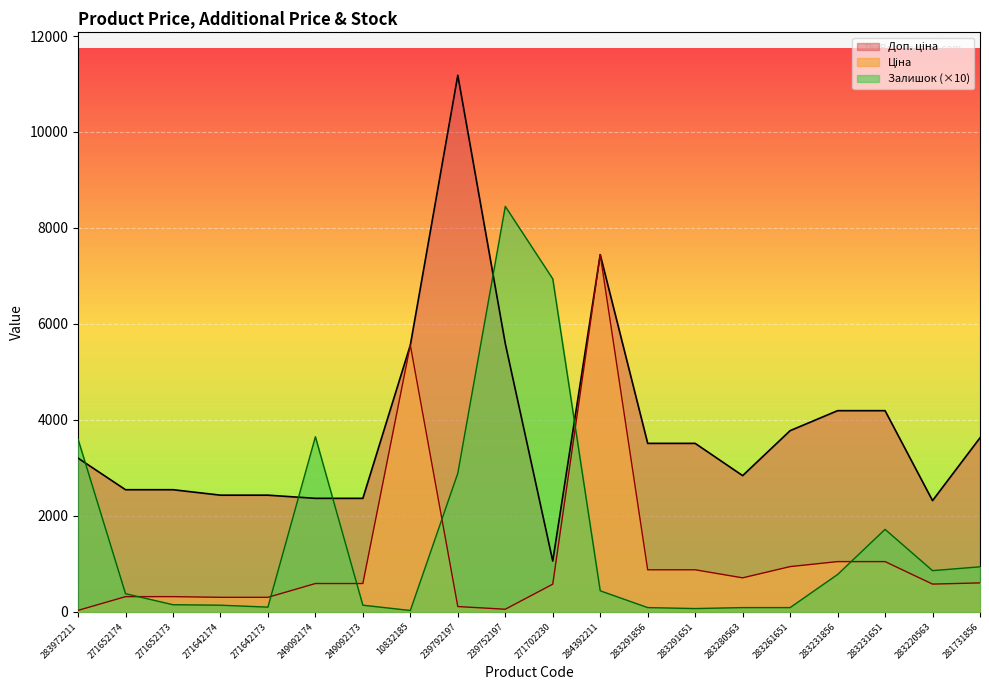

At which label does Ціна first exceed 591?

249092174